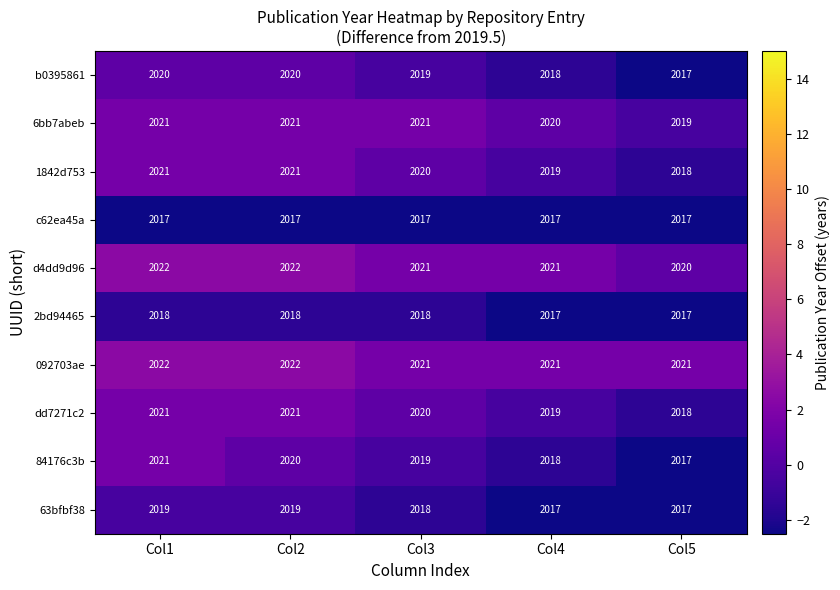

What is the sum of the 092703ae values at Col3 and Col4?

4042